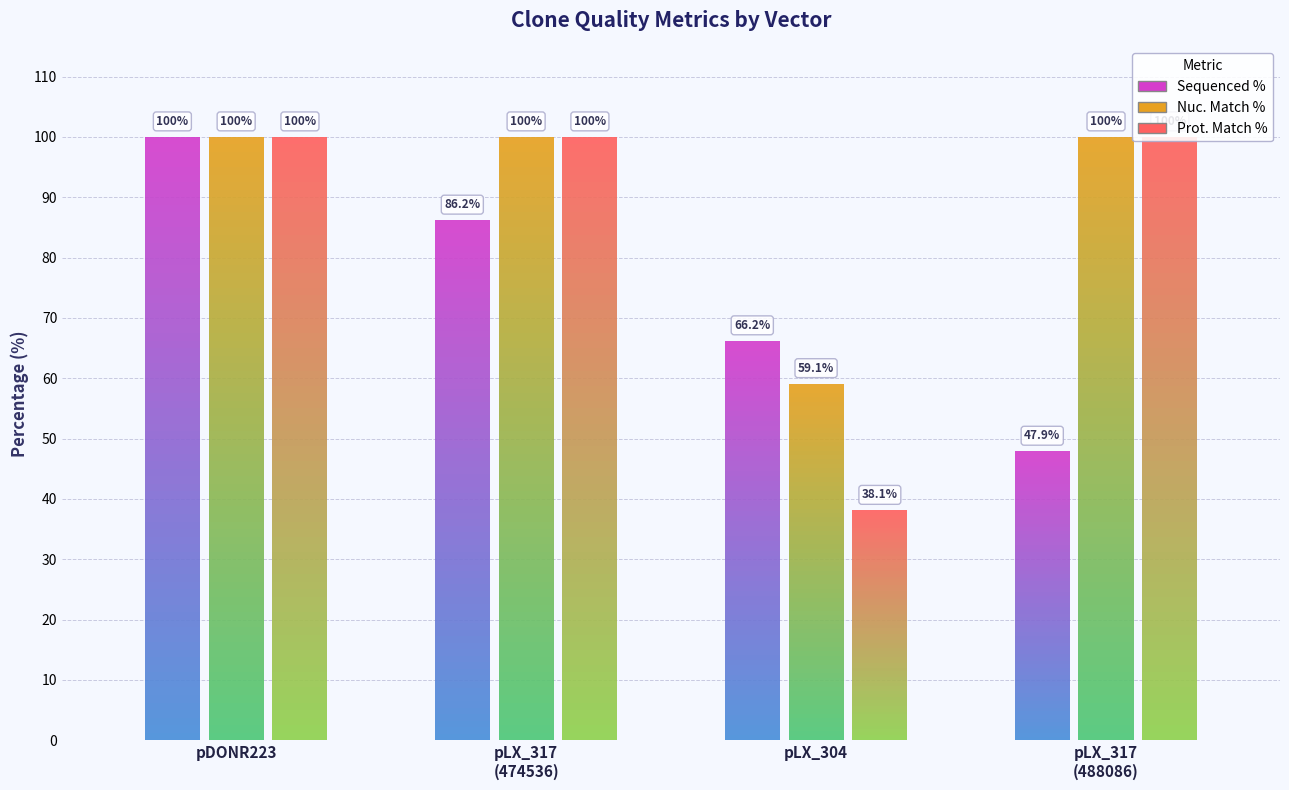

Which category has the lowest value in the Nuc. Match % series?

pLX_304